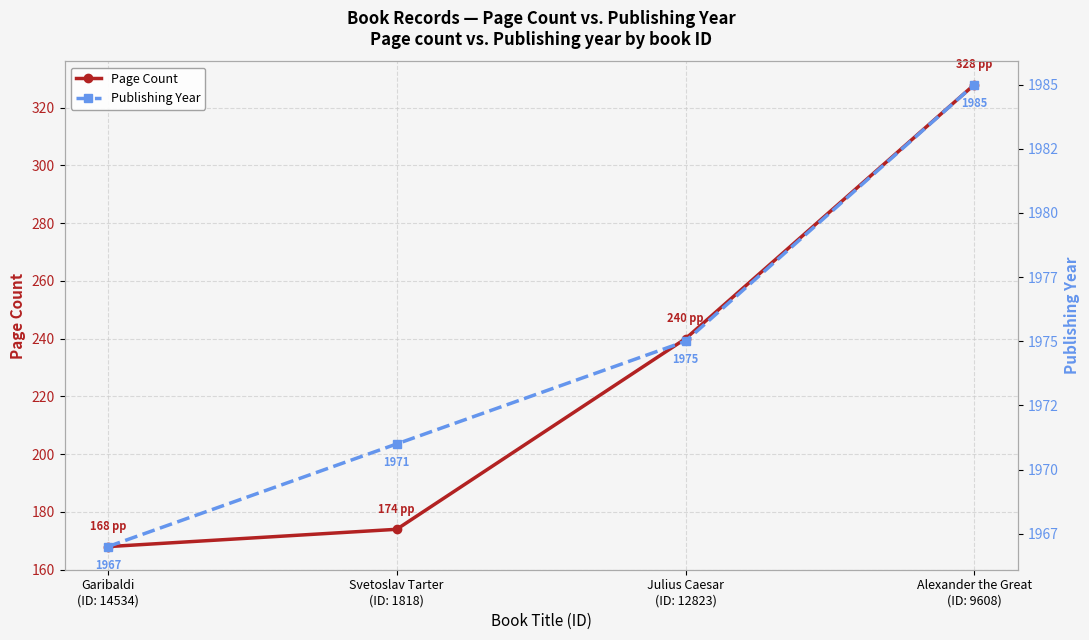

What are all the series names shown in the legend?

Page Count, Publishing Year